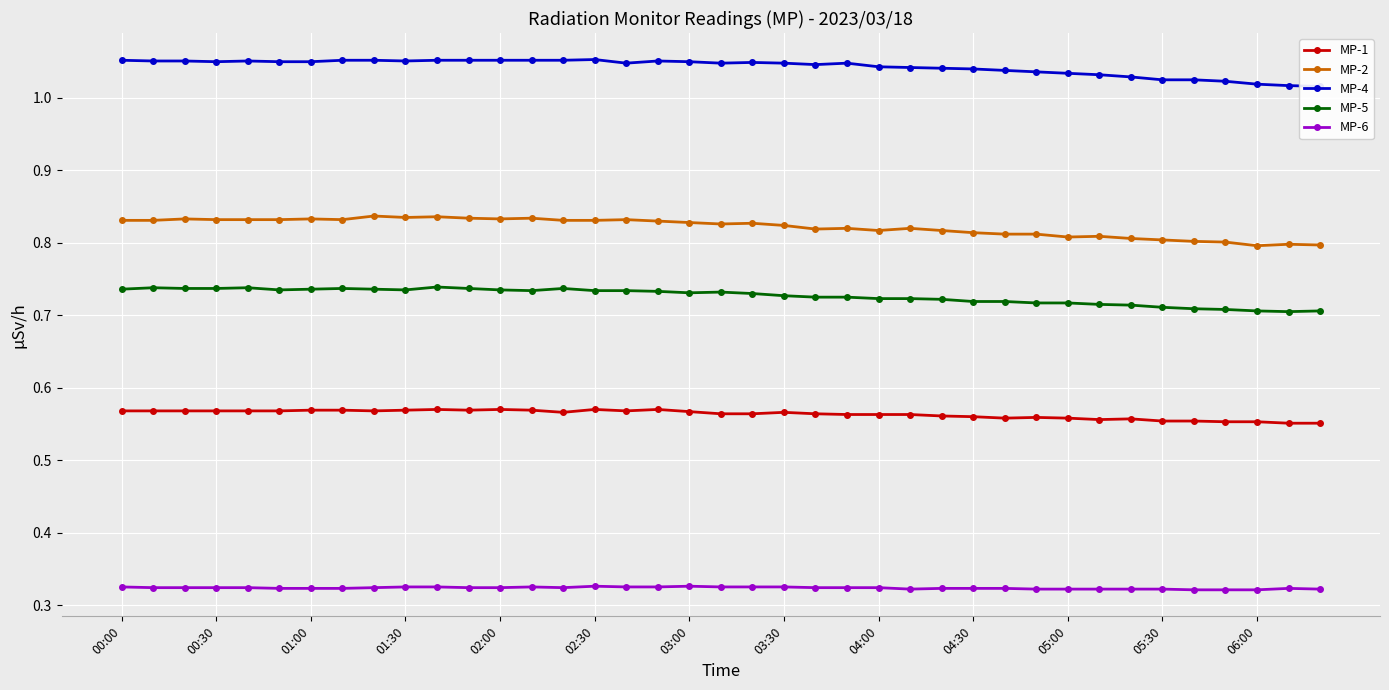

In MP-2, how many points are lower than both neighbors (excluding endpoints)?

8